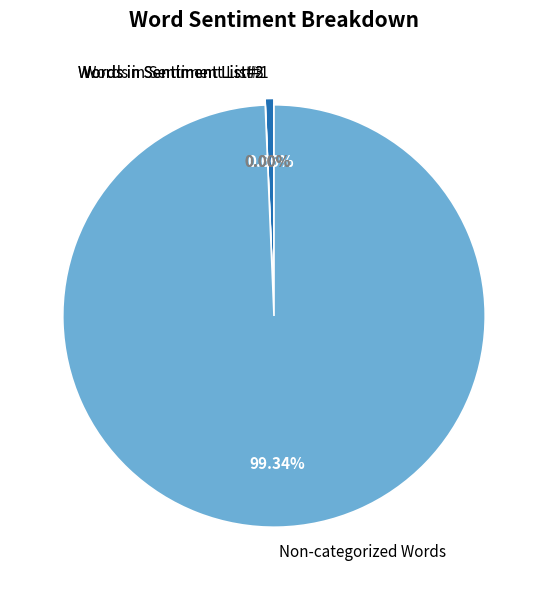

Which category accounts for the majority?

Non-categorized Words